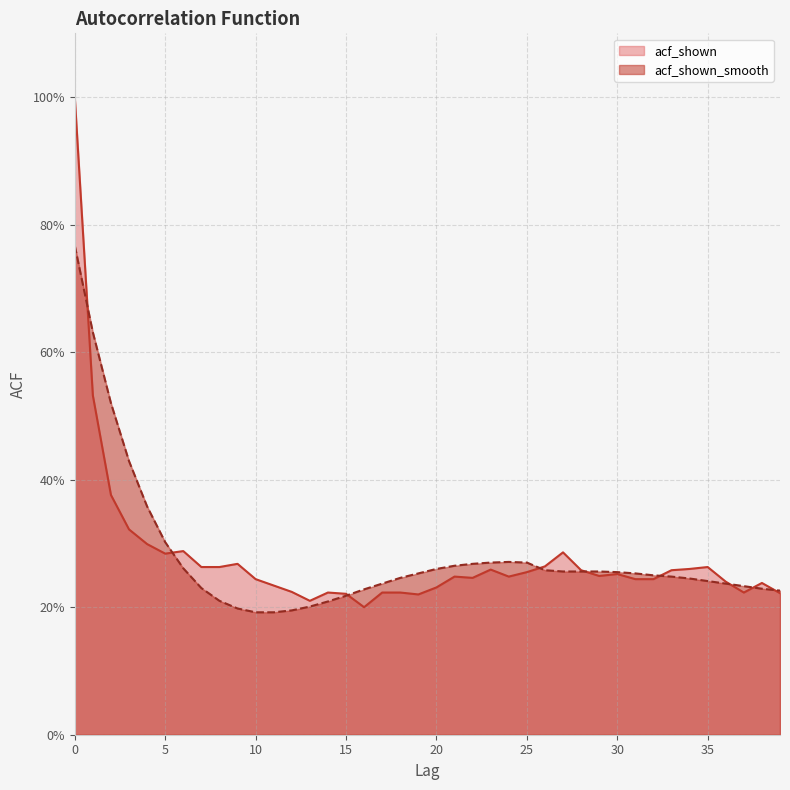

Which series has the largest total across all categories?

acf_shown_smooth